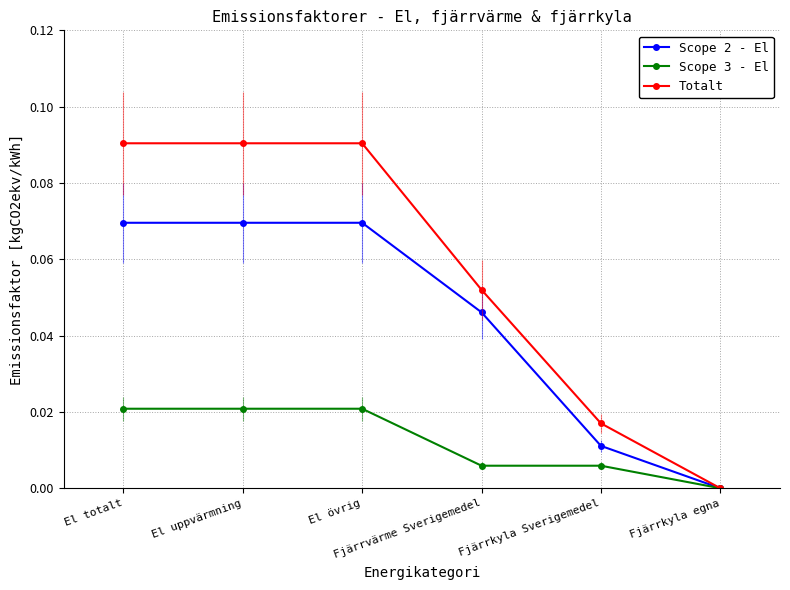

What is the label of the 5th point from the left?

Fjärrkyla Sverigemedel